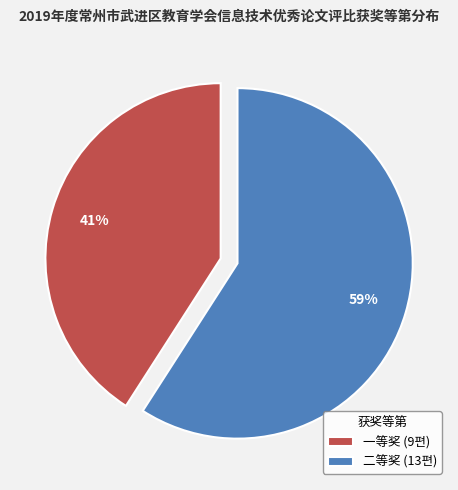

How many slices are in this pie chart?

2